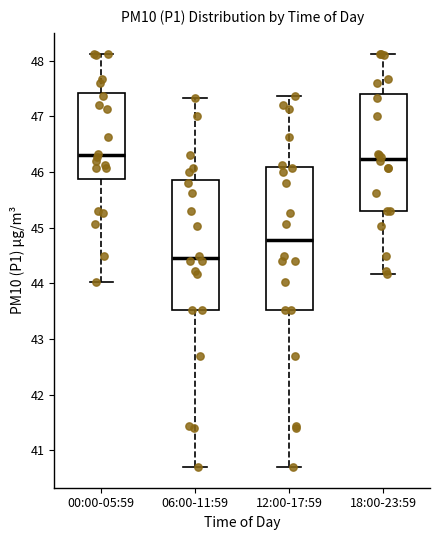

Reading left to right, read every box against the y-axis: the position of its median line, the range the box covers, and the ends of its whiskers. The values are not printed on the chart, so give them approximately, as read against the axis.

00:00-05:59: median 46.3, box 45.9 to 47.4, whiskers 44.0 to 48.1
06:00-11:59: median 44.5, box 43.5 to 45.9, whiskers 40.7 to 47.3
12:00-17:59: median 44.8, box 43.5 to 46.1, whiskers 40.7 to 47.4
18:00-23:59: median 46.2, box 45.3 to 47.4, whiskers 44.2 to 48.1